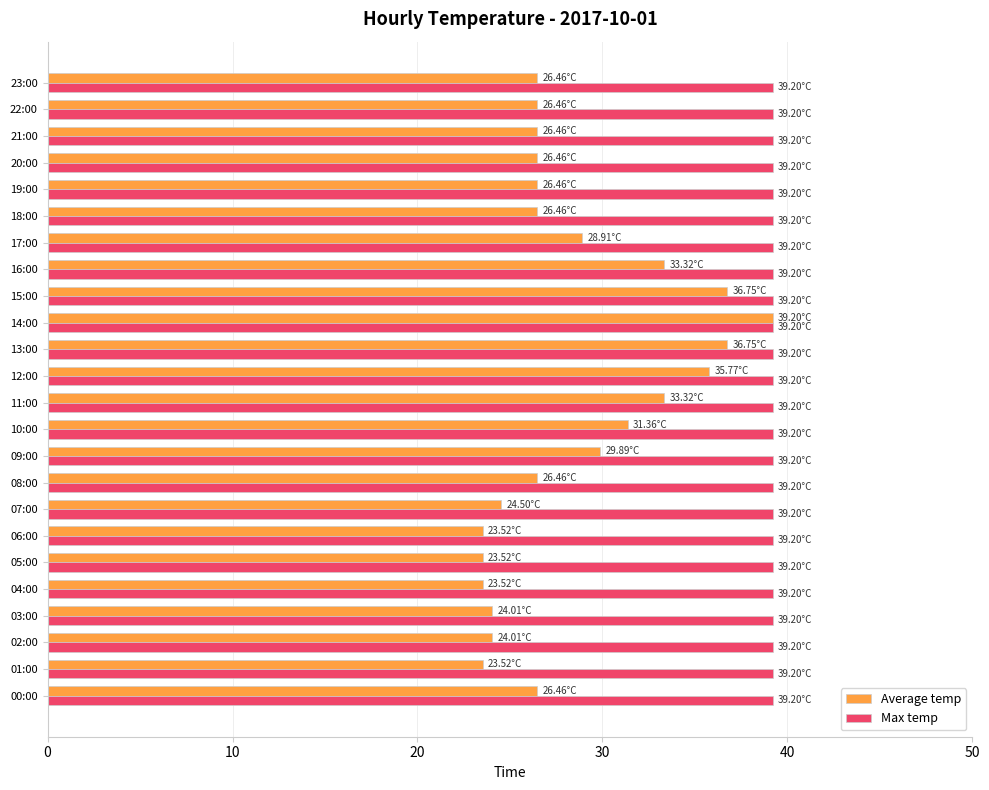

What is the difference between the Average temp values at 08:00 and 12:00?

9.3